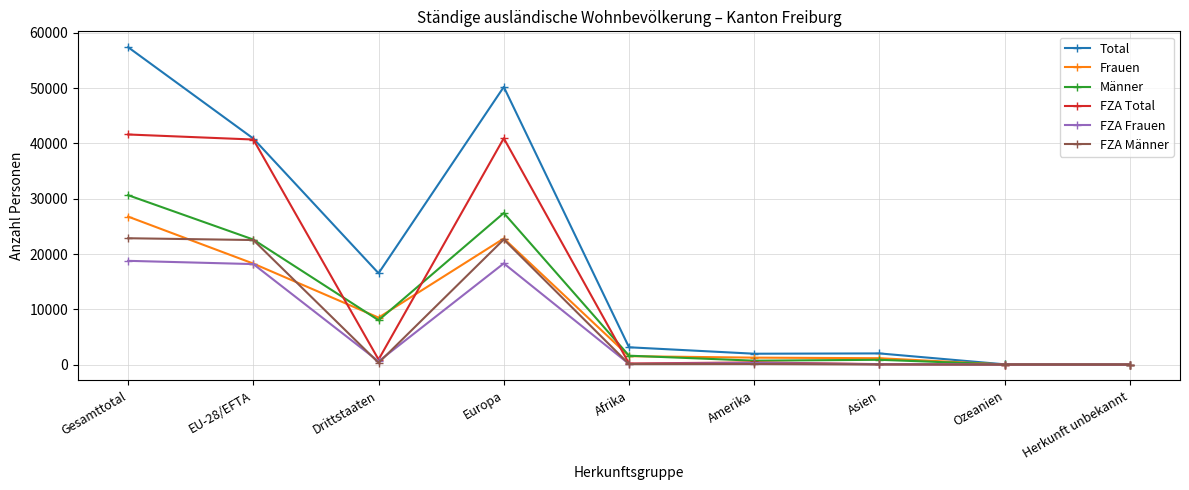

The FZA Total series shows 59688 at Gesamttotal. True or false?

False